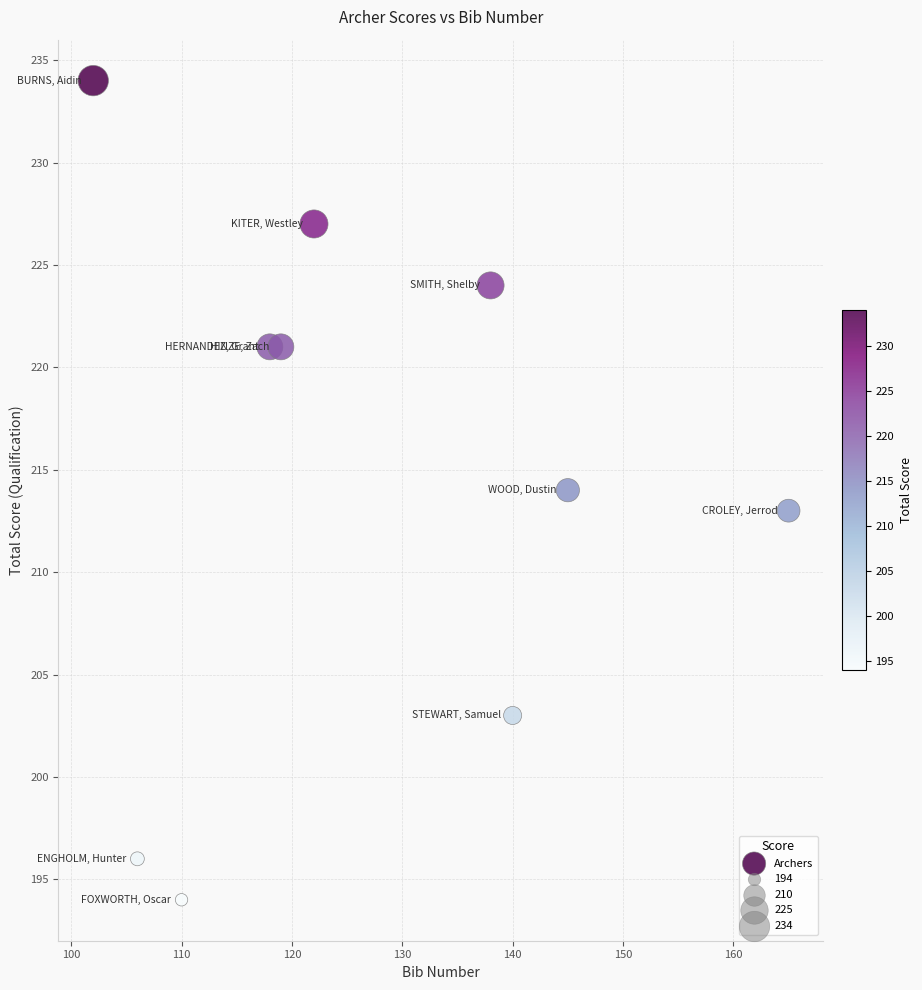

What is the range of X values (max minus min)?

63